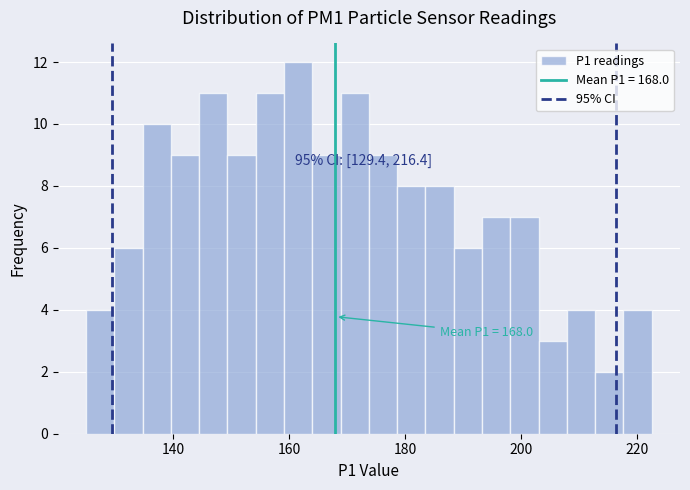

Read against the x-axis, roughly where is the centre of the tallest bar?

162